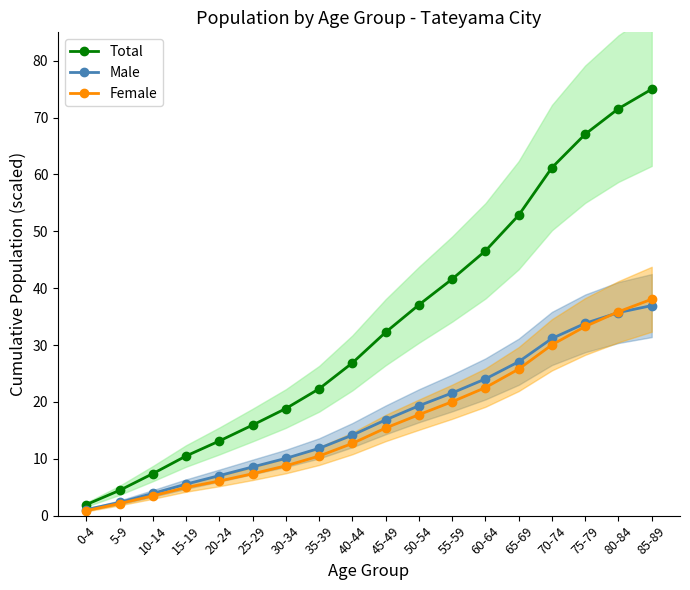

At which label is Total closest to 38?

50-54